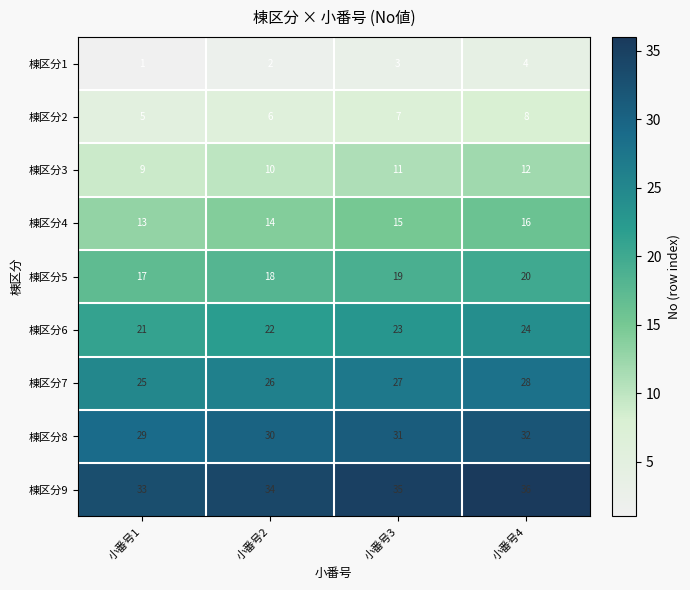

Read the 棟区分2 value at 小番号1.

5